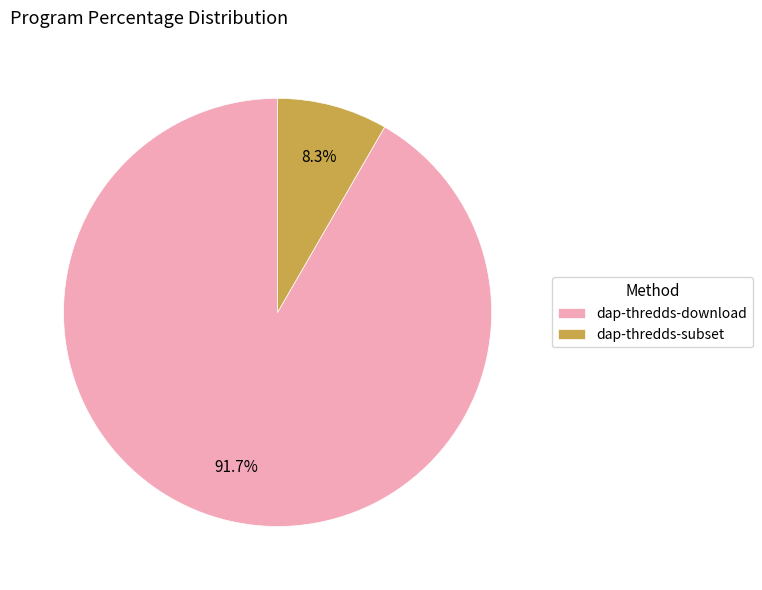

To the nearest percent, what percentage of the pie is dap-thredds-download?

92%